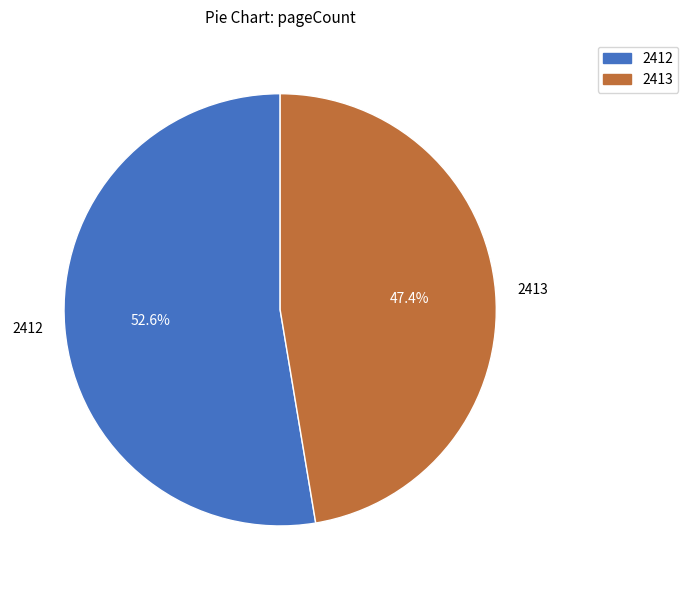

What is the majority slice?

2412